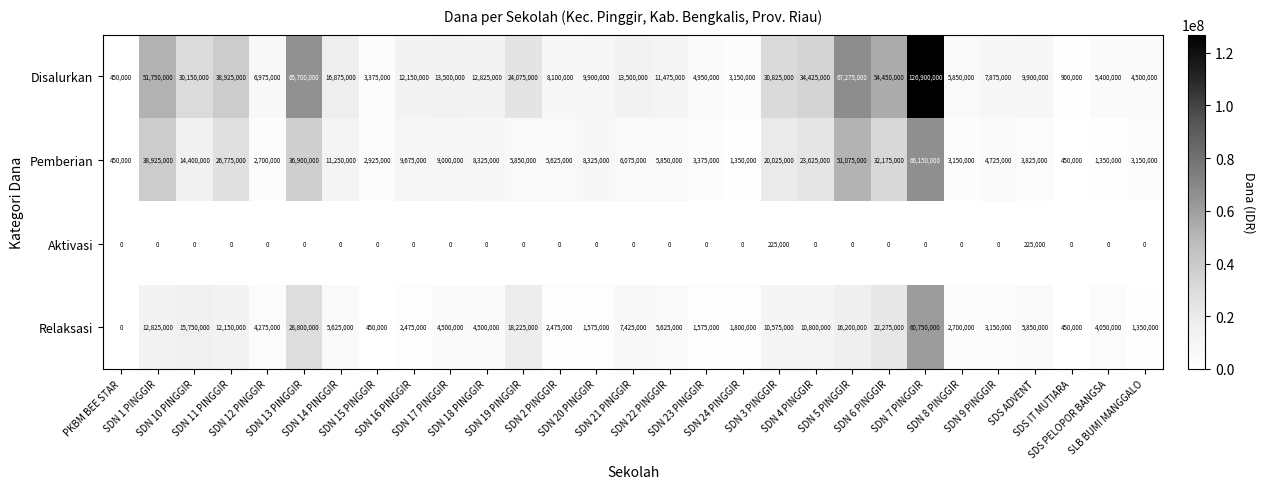

Which series has the largest total across all categories?

Disalurkan